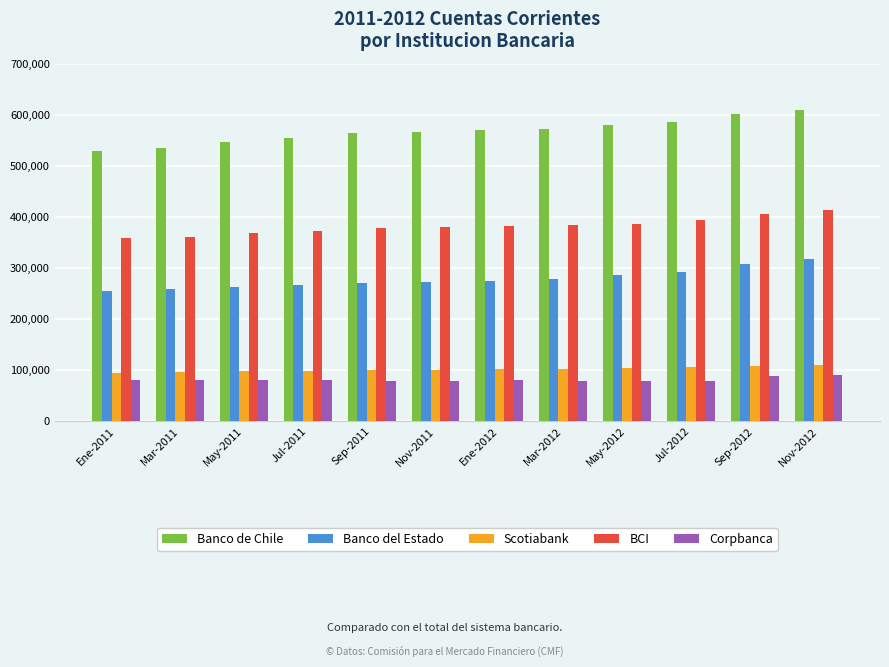

What is the label of the 11th bar from the right?

Mar-2011